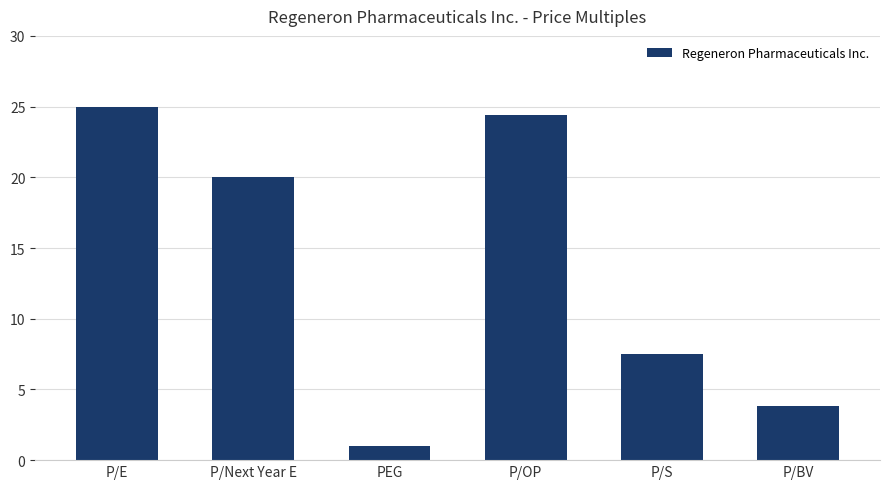

What is the sum of all values?

81.8